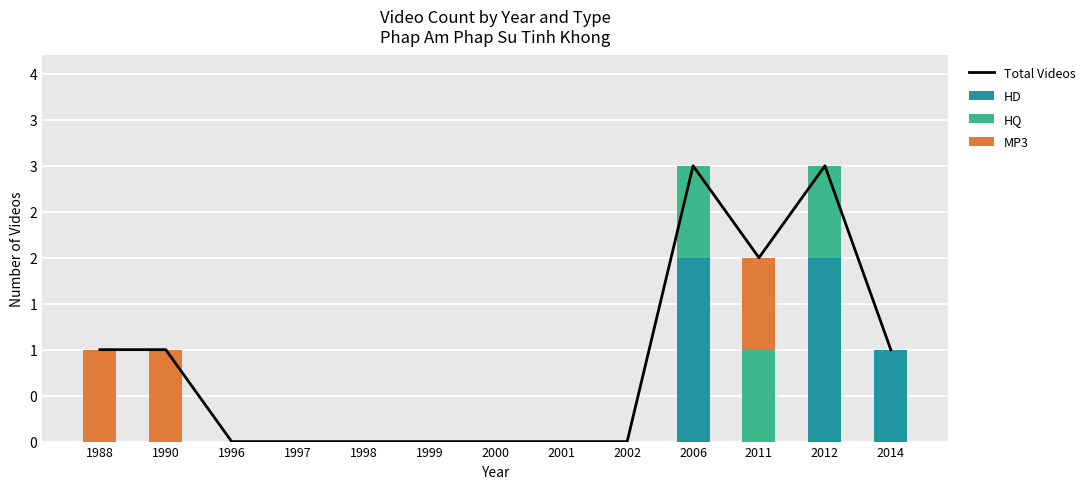

Read the HD value at 2014.

1